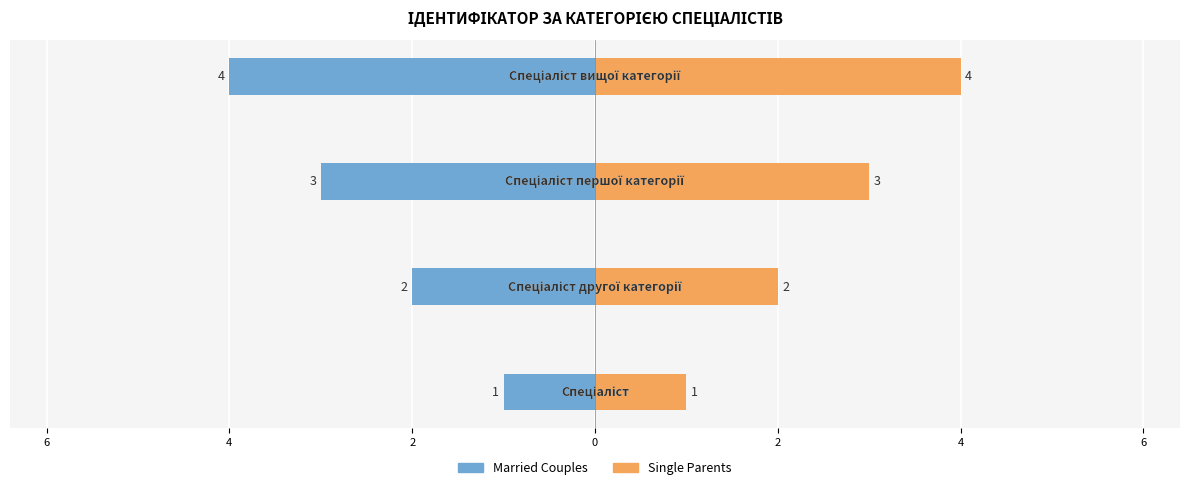

Are the bars horizontal?

Yes